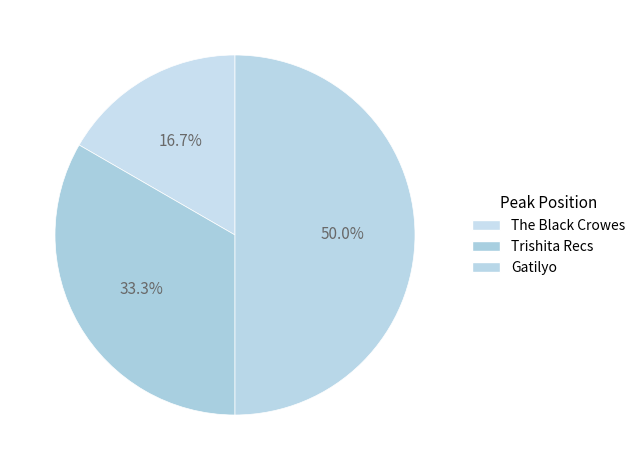

What is the smallest slice in the pie chart?

The Black Crowes